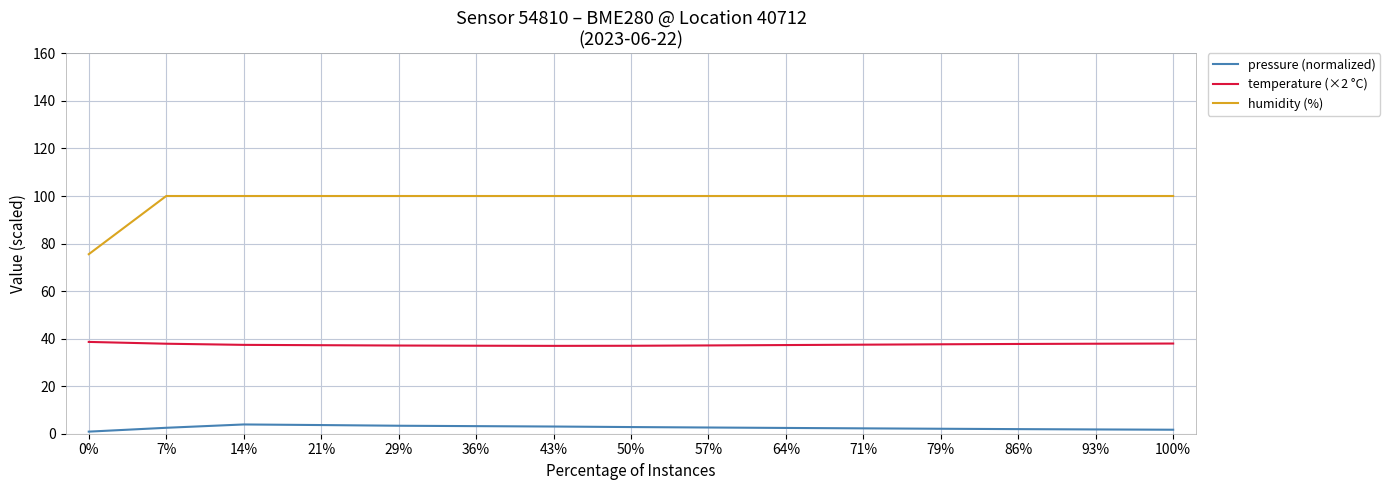

What is the maximum value for temperature (×2 °C)?

38.6